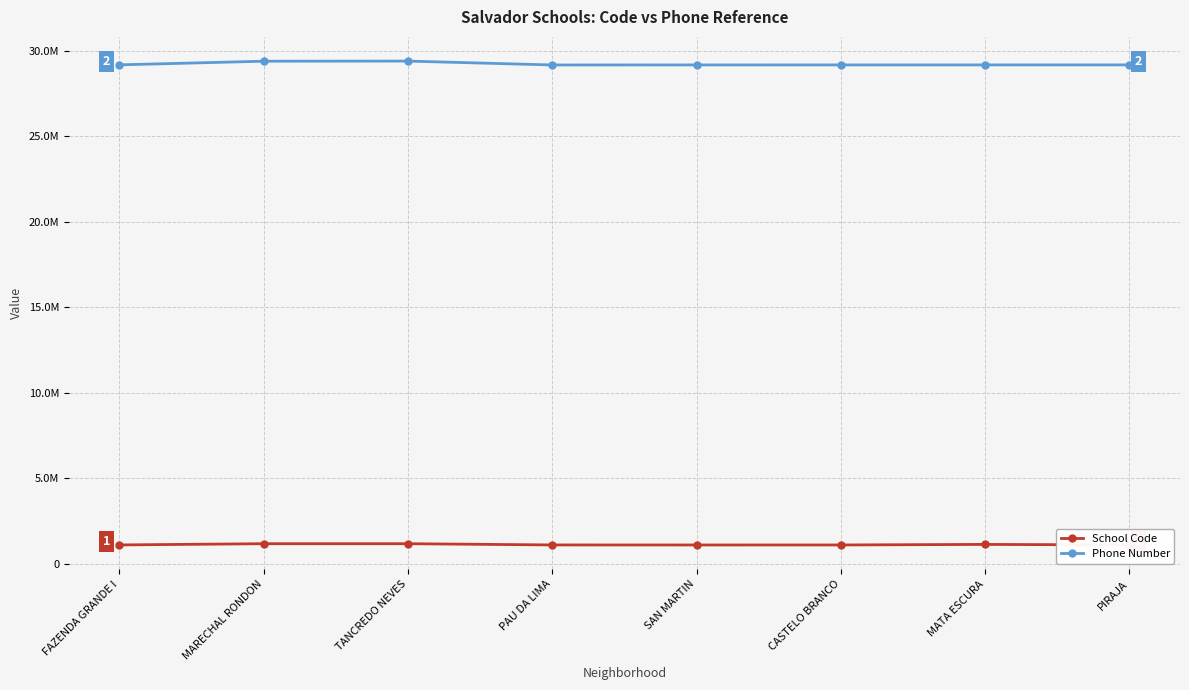

What position from the right is SAN MARTIN?

4